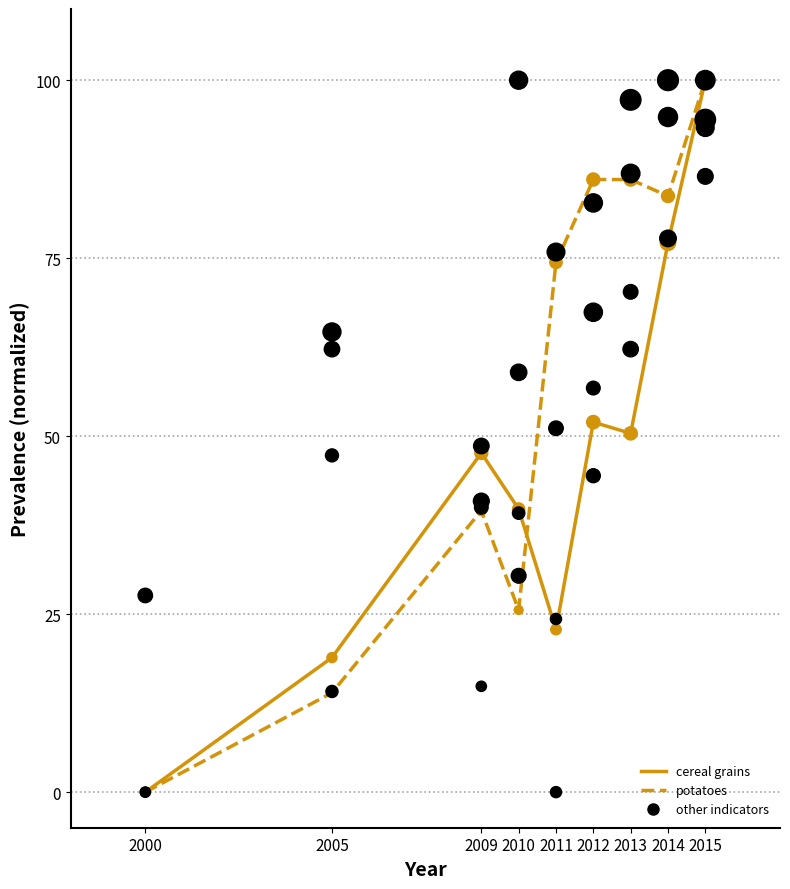

At which category is the sum across all series the highest?

2015